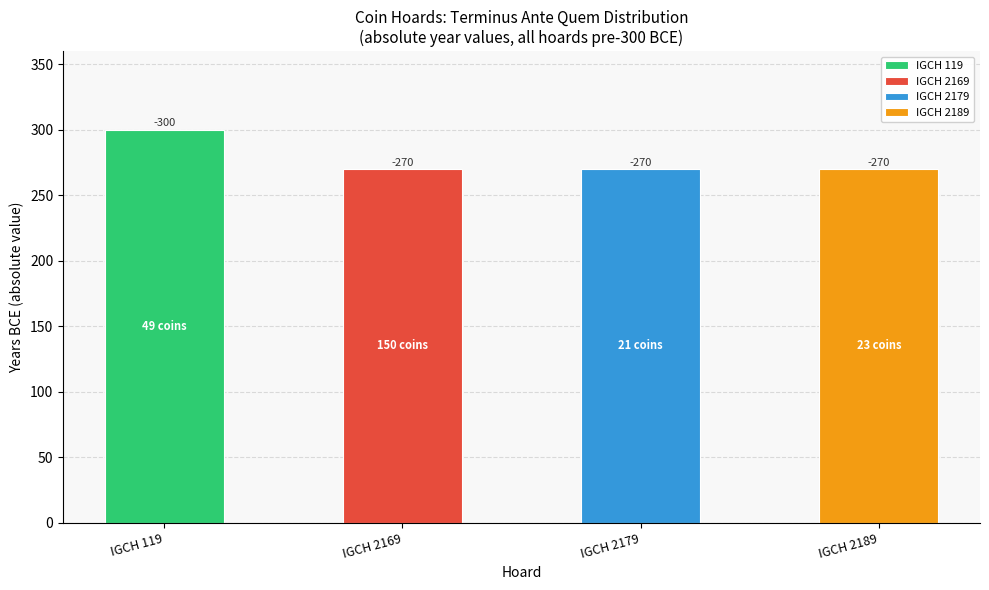

What value does the data have at IGCH 2179, to the nearest 5?

270